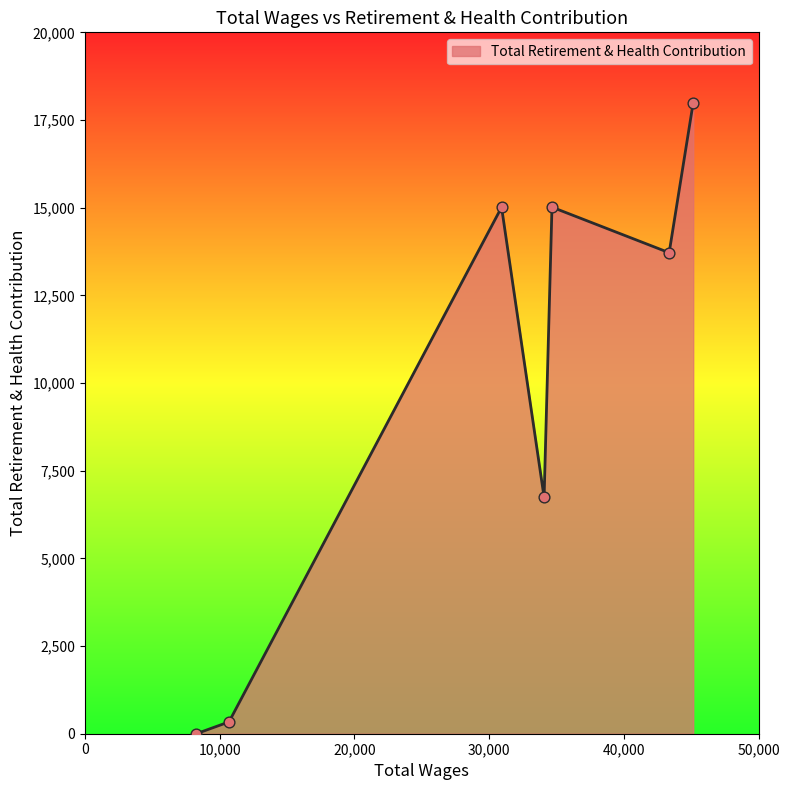

True or false: the data has more than 1 interior local peaks.

True